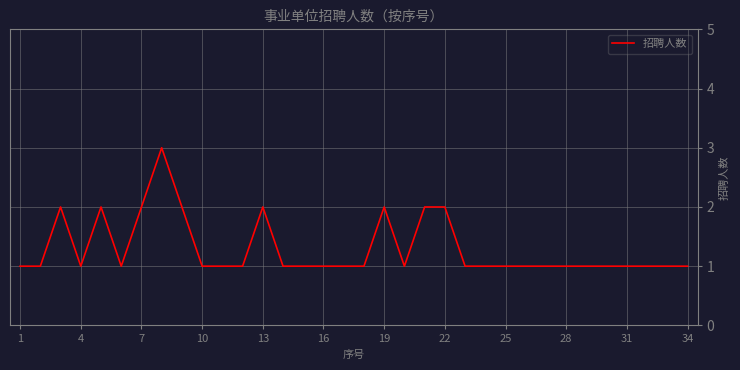

What is the greatest value displayed?

3